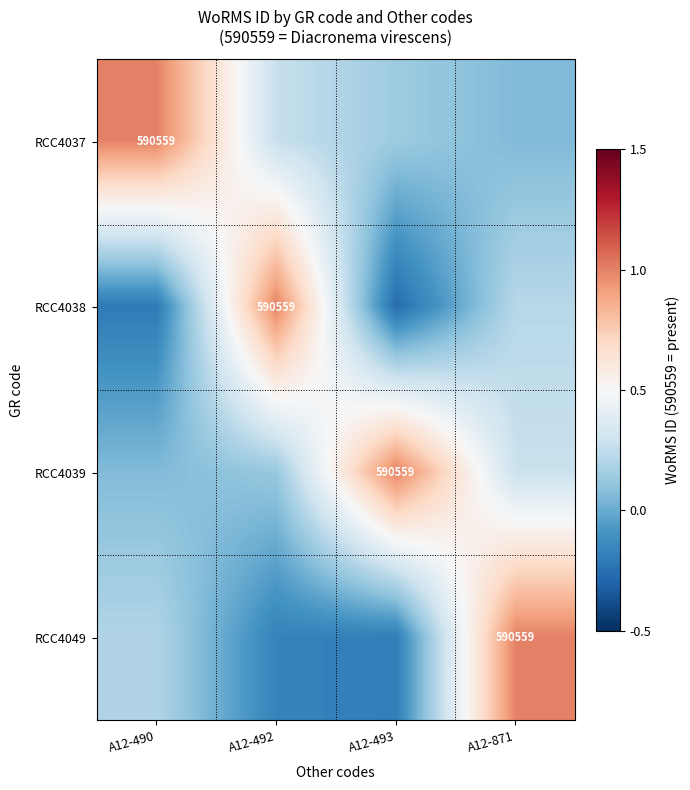

The value of RCC4049 at A12-492 is -0.3. True or false?

False